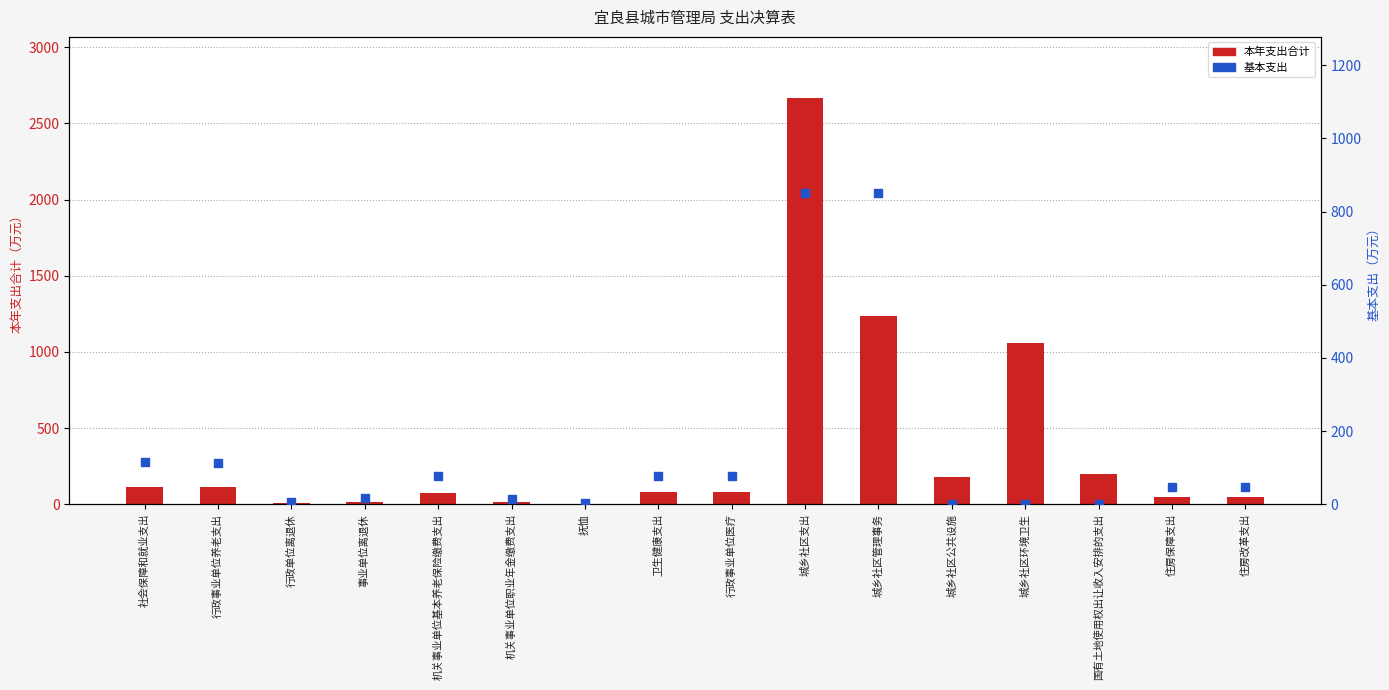

Which series has the widest spread of Y values?

本年支出合计